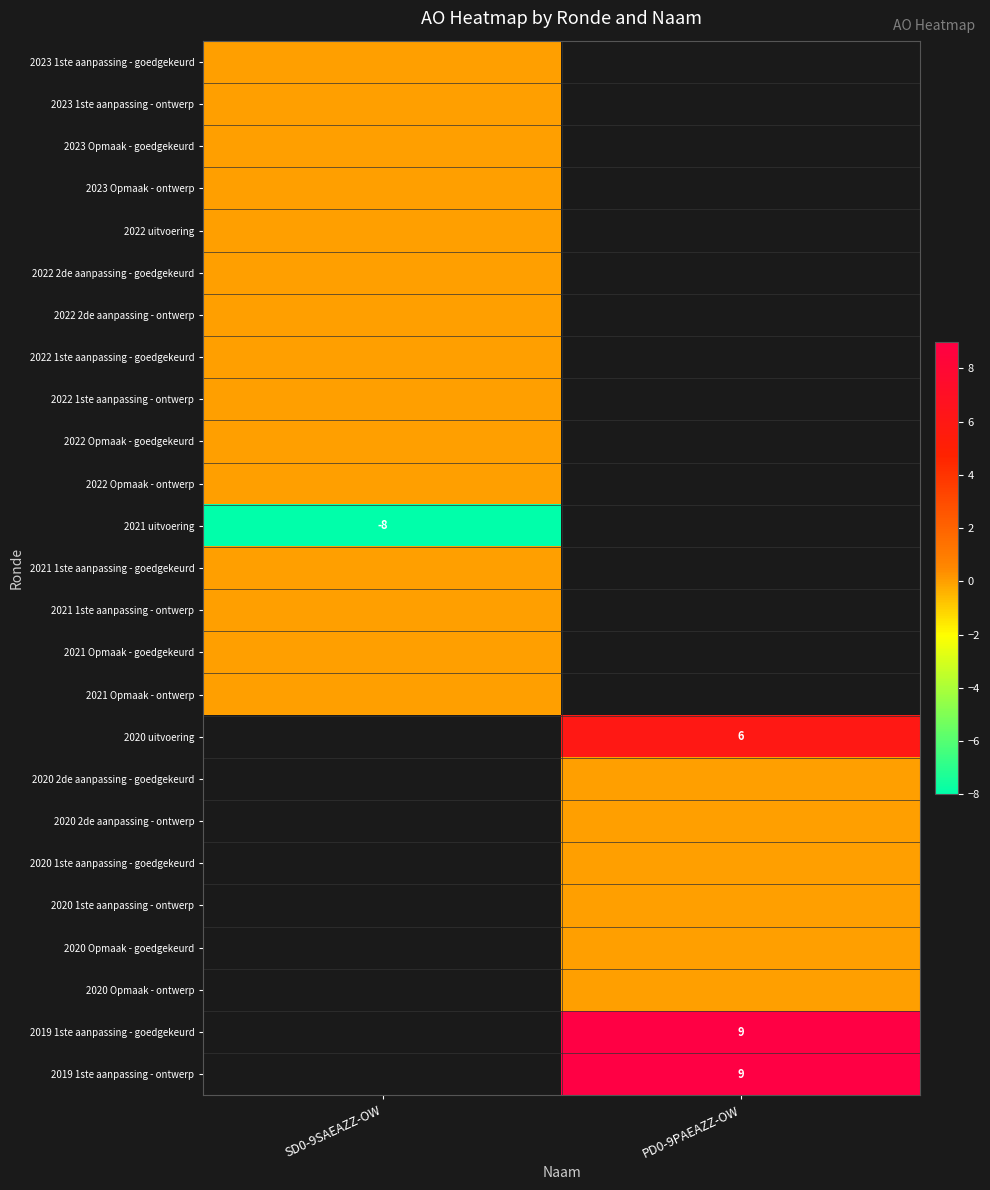

At which category does the chart reach its minimum across all series?

SD0-9SAEAZZ-OW